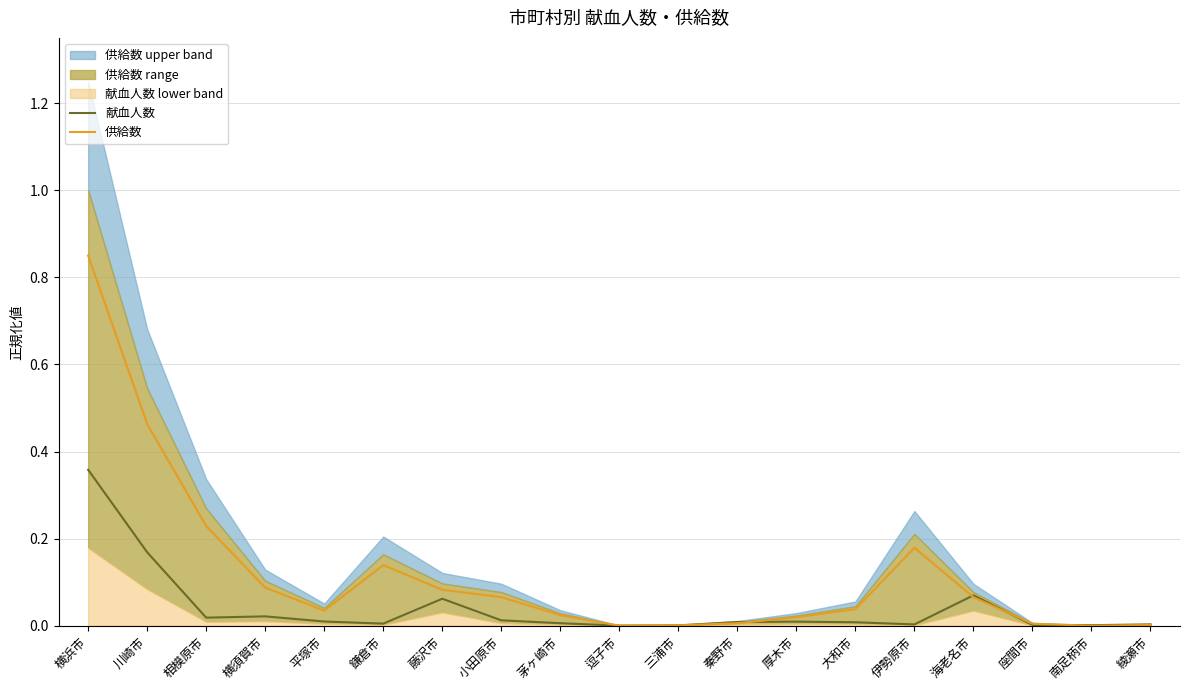

Where is 供給数 nearest to the value 0?

南足柄市